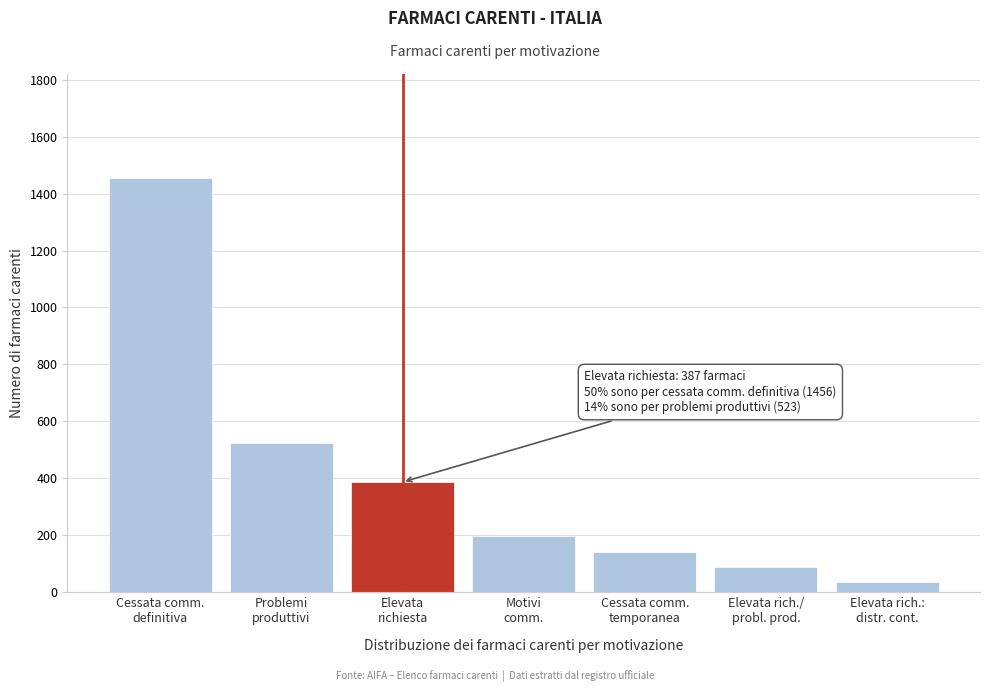

Reading right to left, list all the values displayed in this chart.

37	89	142	198	387	523	1456